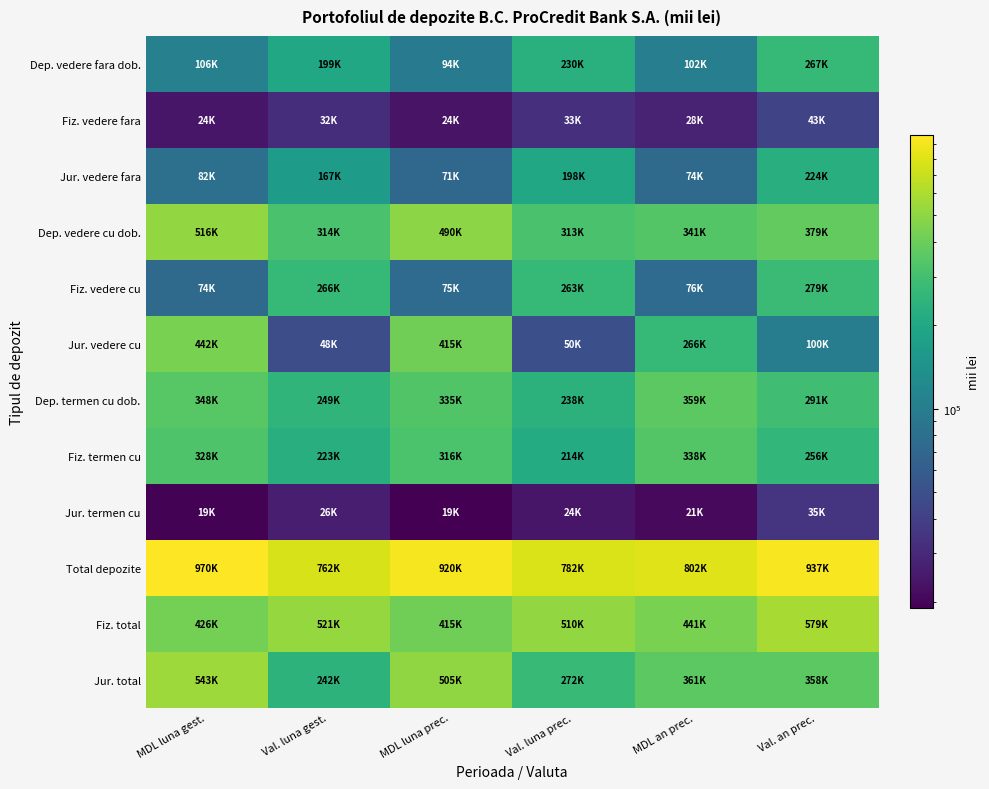

Between MDL an prec. and MDL luna prec., which is larger?

MDL an prec.